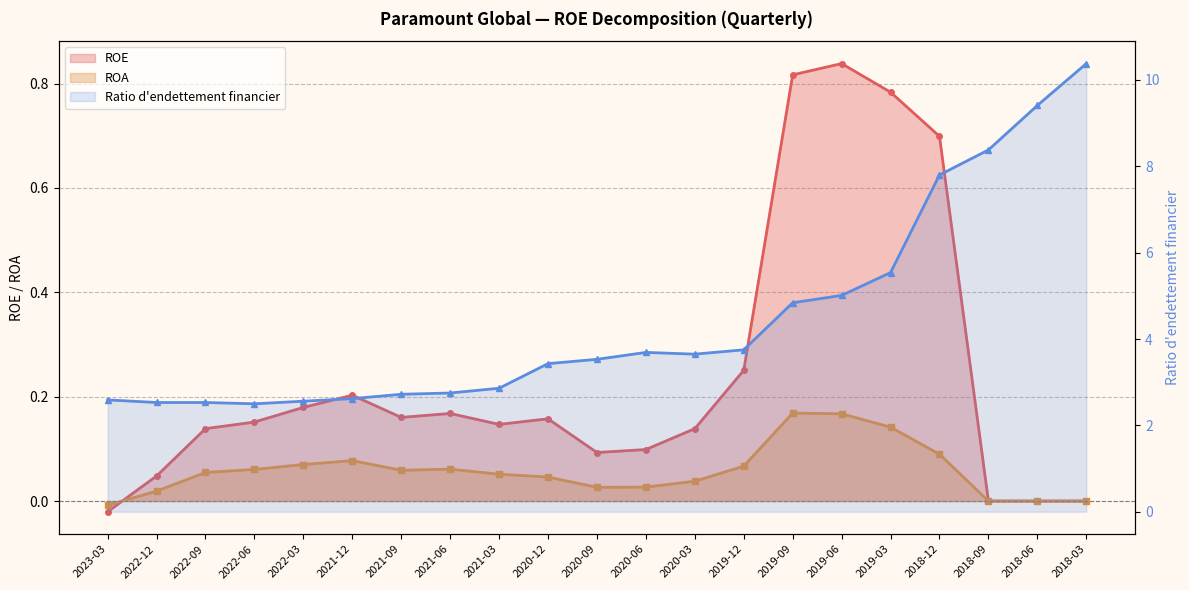

What is the difference between the maximum and minimum values in the ROE series?

0.9